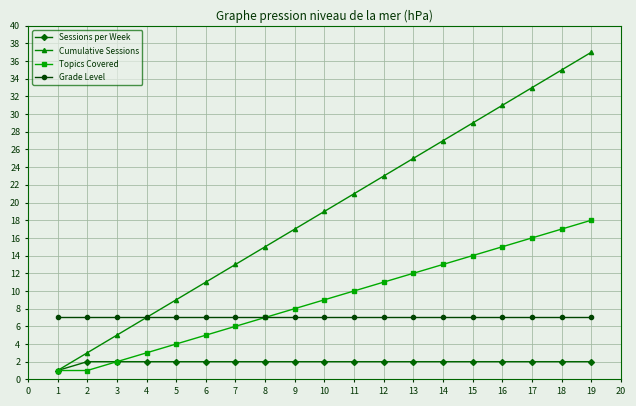

List the labels in order of Cumulative Sessions value, smallest first.

1, 2, 3, 4, 5, 6, 7, 8, 9, 10, 11, 12, 13, 14, 15, 16, 17, 18, 19